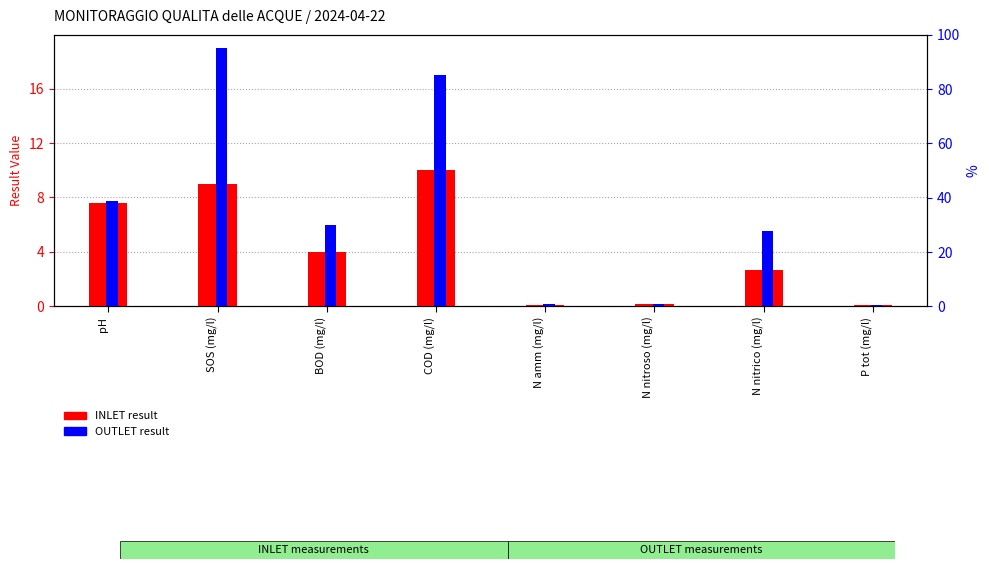

What position from the left is N nitroso (mg/l)?

6